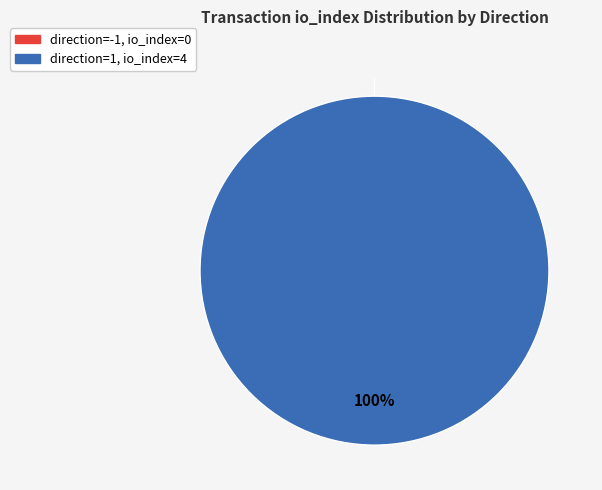

Is it true that direction=1 (io_index=4) is 100% of the pie?

True